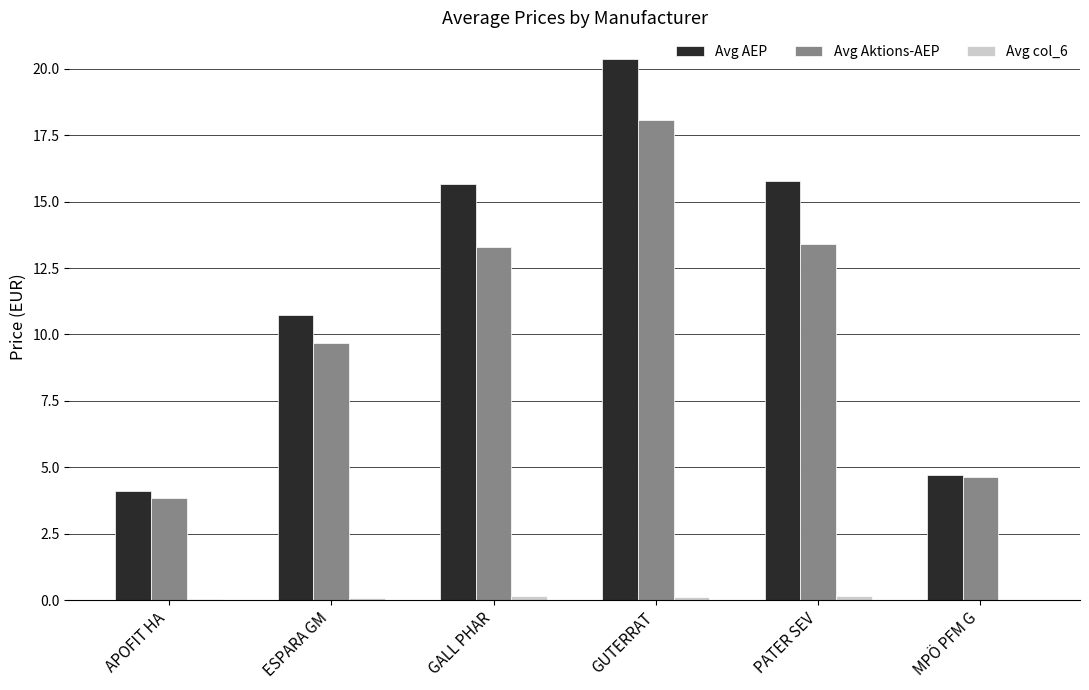

Which category has the highest value across all series?

GUTERRAT